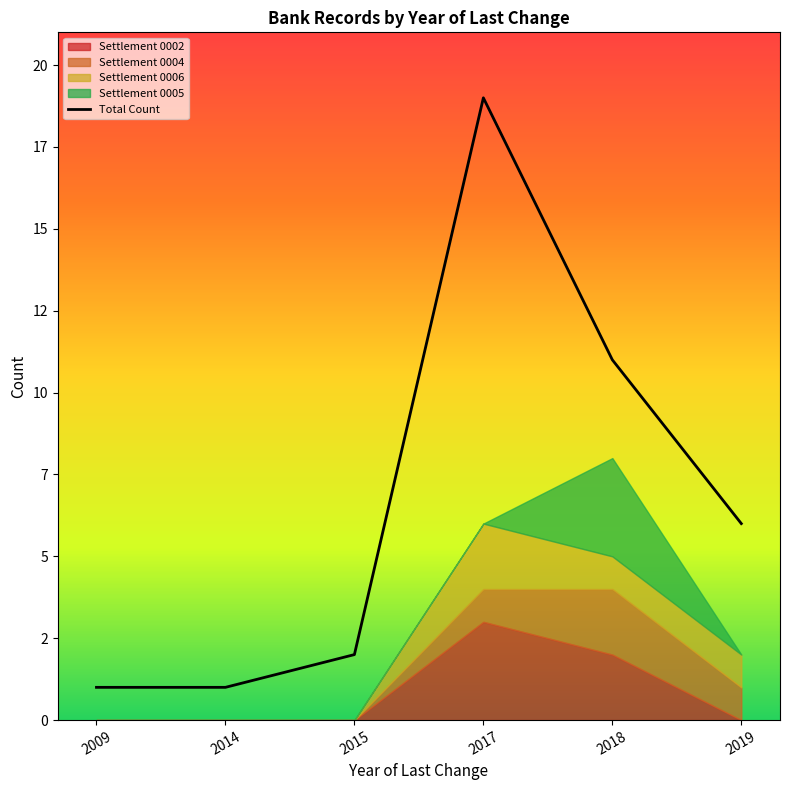

What is the difference between the values at 2019 and 2015?

4